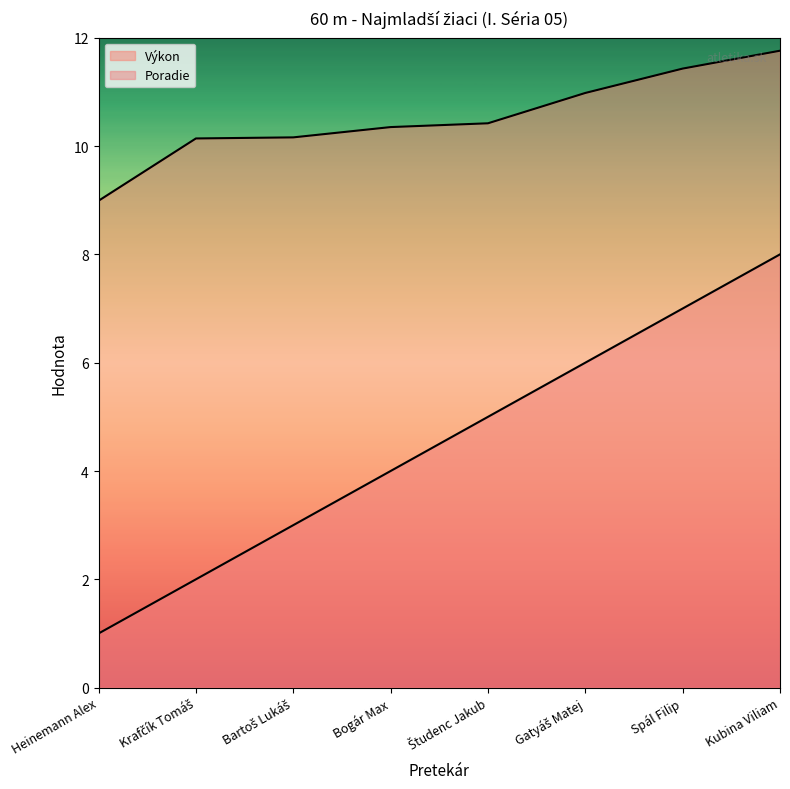

True or false: Výkon and Poradie cross at least once.

False